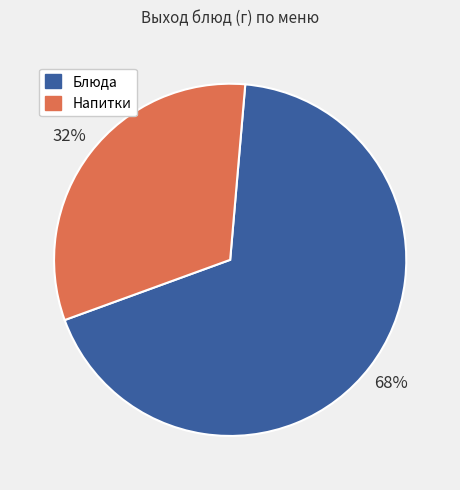

Do Блюда and Напитки together represent more than half of the pie?

Yes